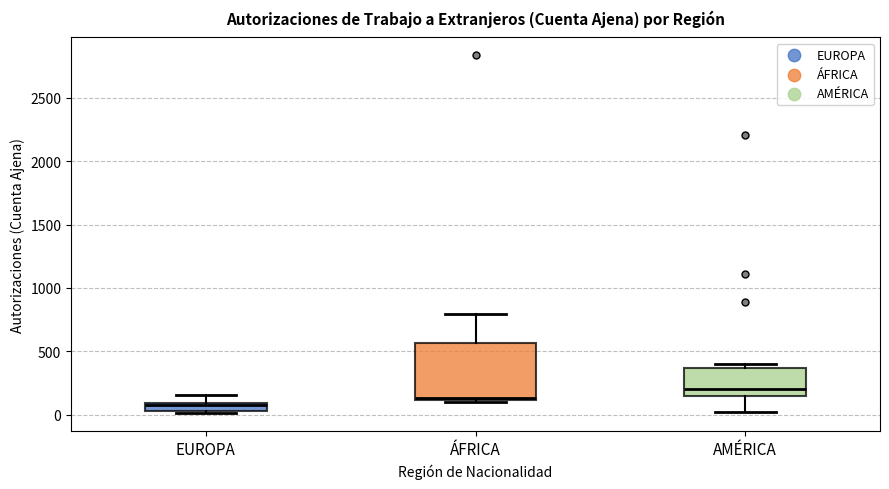

Which box's median line is the highest?

AMÉRICA